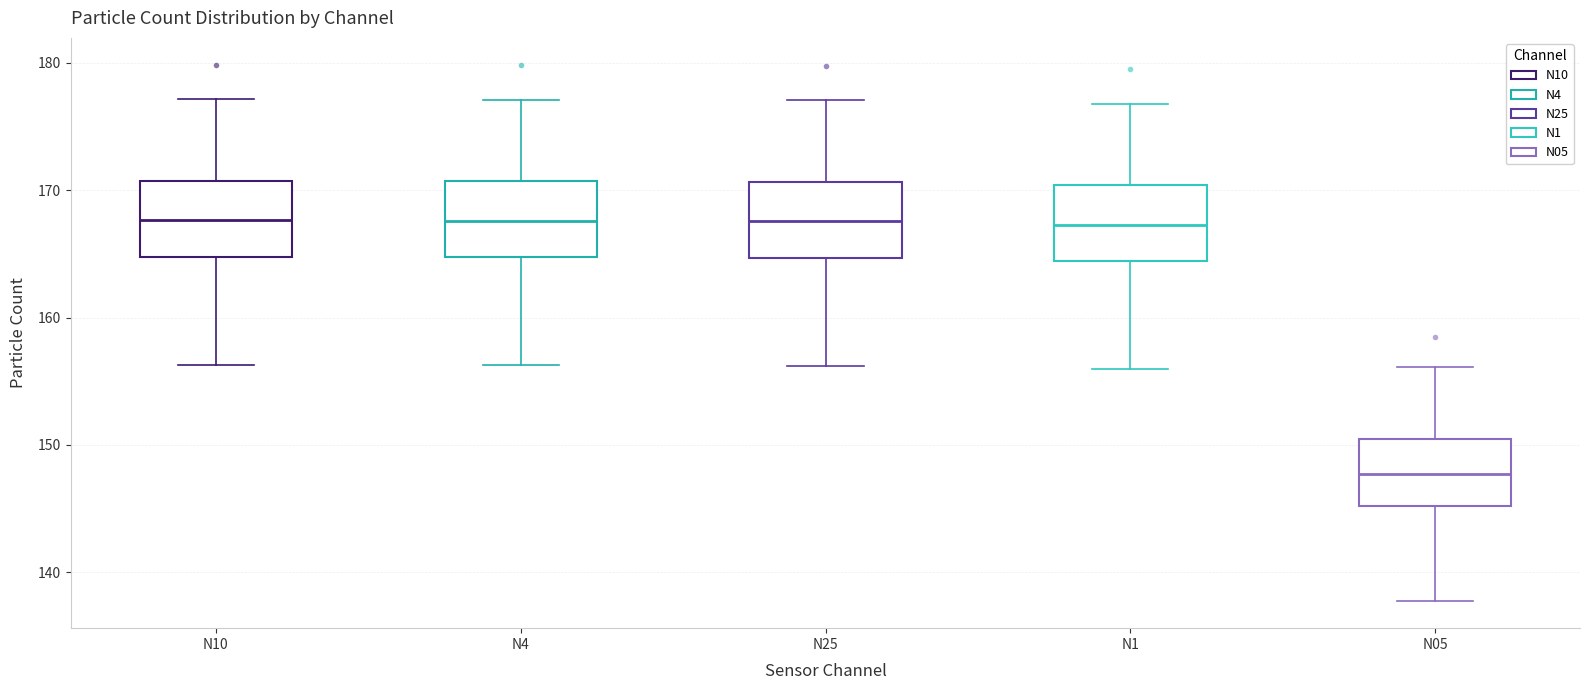

Reading left to right, read every box against the y-axis: the position of its median line, the range the box covers, and the ends of its whiskers. The values are not printed on the chart, so give them approximately, as read against the axis.

N10: median 168, box 165 to 171, whiskers 156 to 177
N4: median 168, box 165 to 171, whiskers 156 to 177
N25: median 168, box 165 to 171, whiskers 156 to 177
N1: median 167, box 164 to 170, whiskers 156 to 177
N05: median 148, box 145 to 150, whiskers 138 to 156